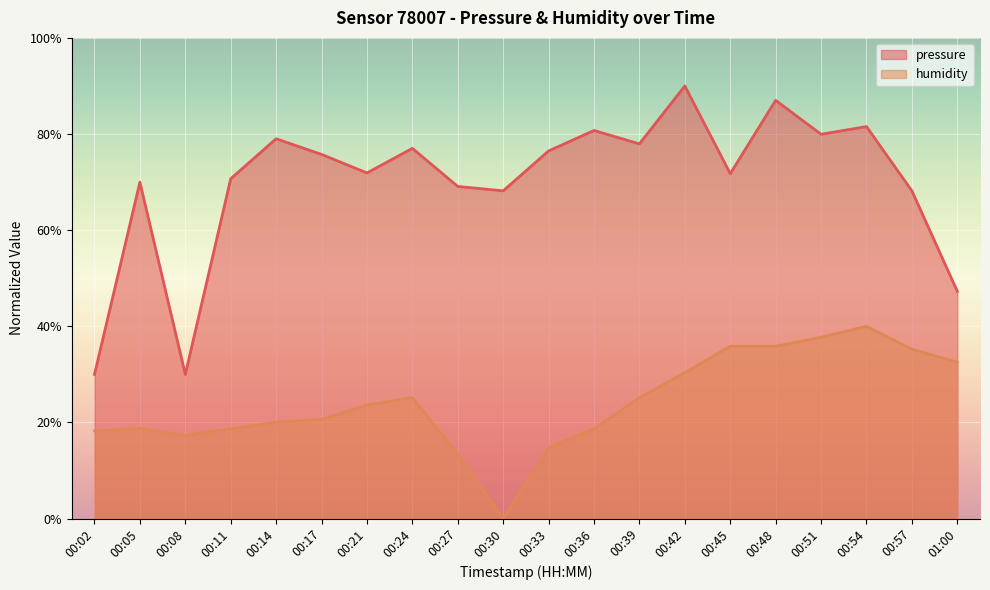

What is the label of the 9th point from the right?

00:36